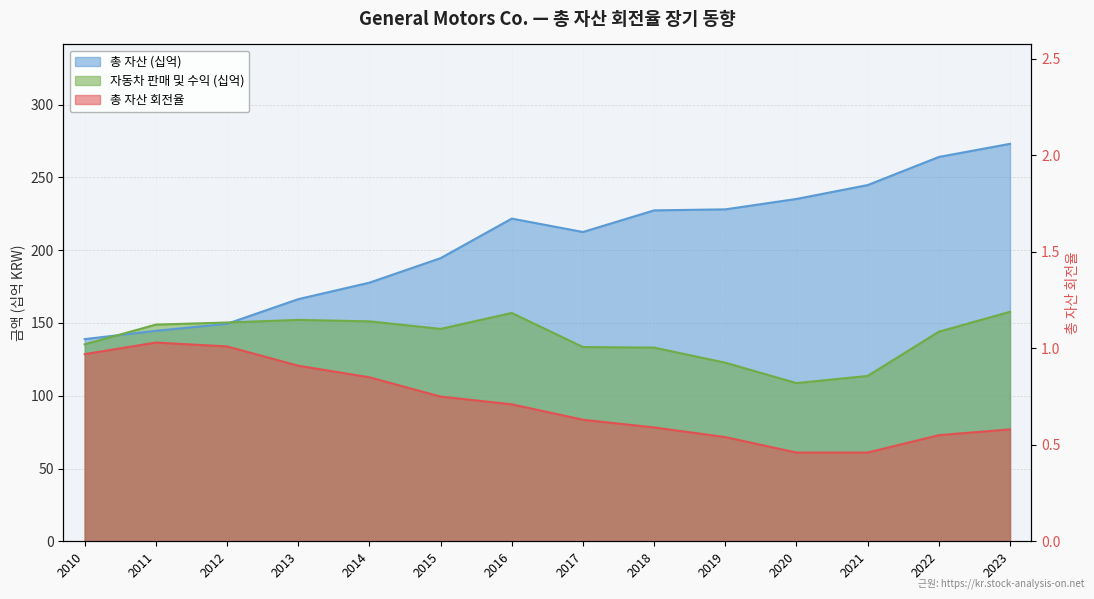

Where does the 총 자산 (십억) series first go above 221?

2016